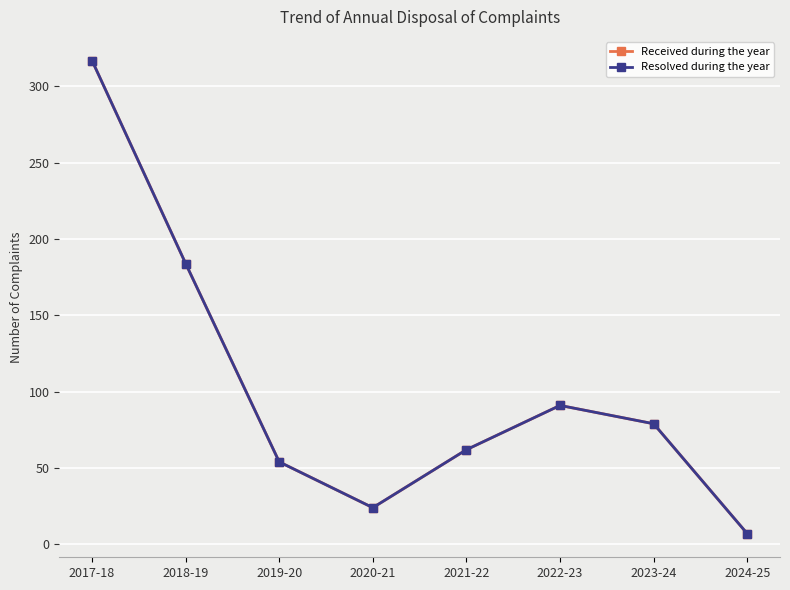

Which has a higher value, 2018-19 or 2017-18?

2017-18